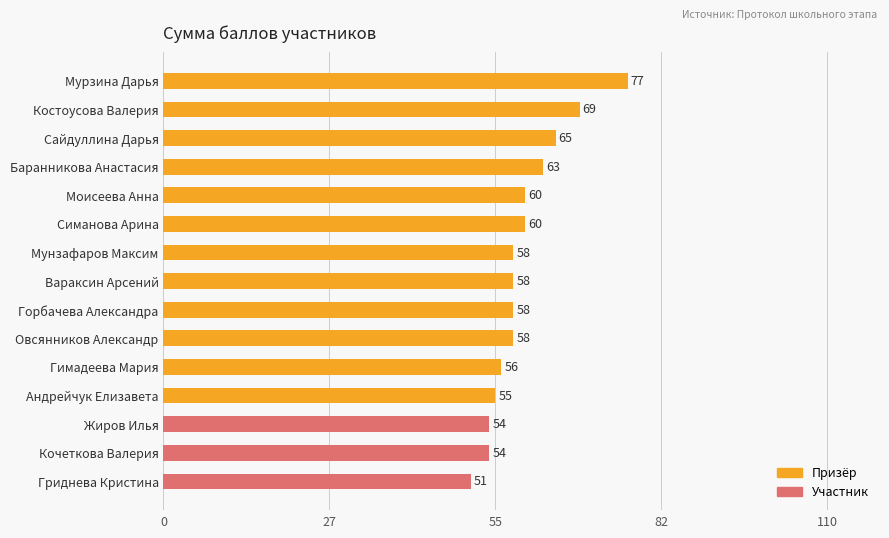

At which category does the chart reach its minimum across all series?

Гриднева Кристина